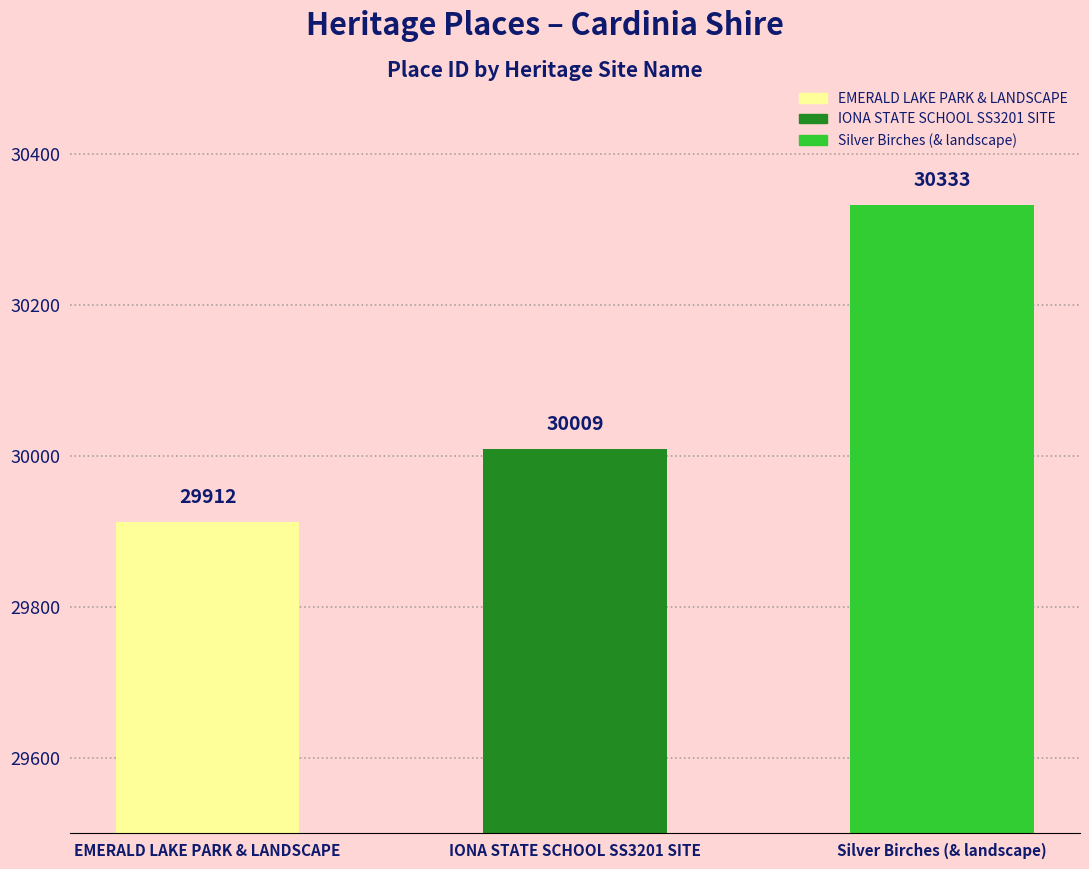

List the labels in order of value, largest first.

Silver Birches (& landscape), IONA STATE SCHOOL SS3201 SITE, EMERALD LAKE PARK & LANDSCAPE